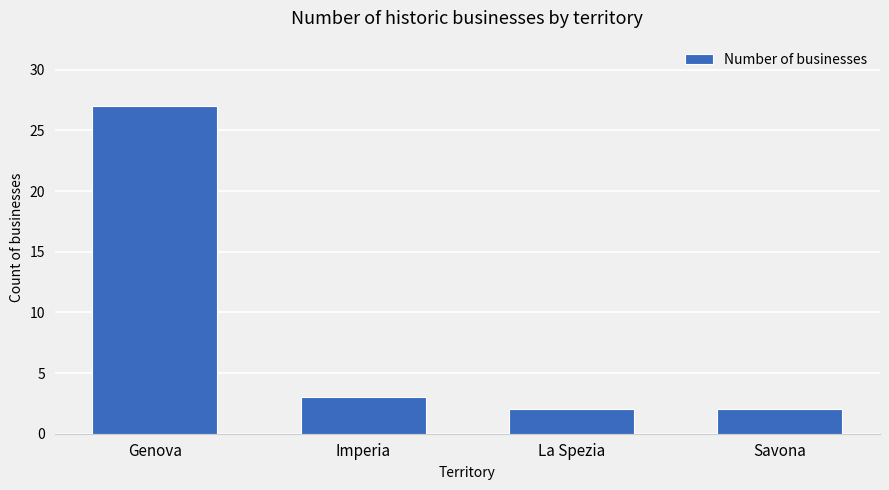

Read the value at Genova.

27